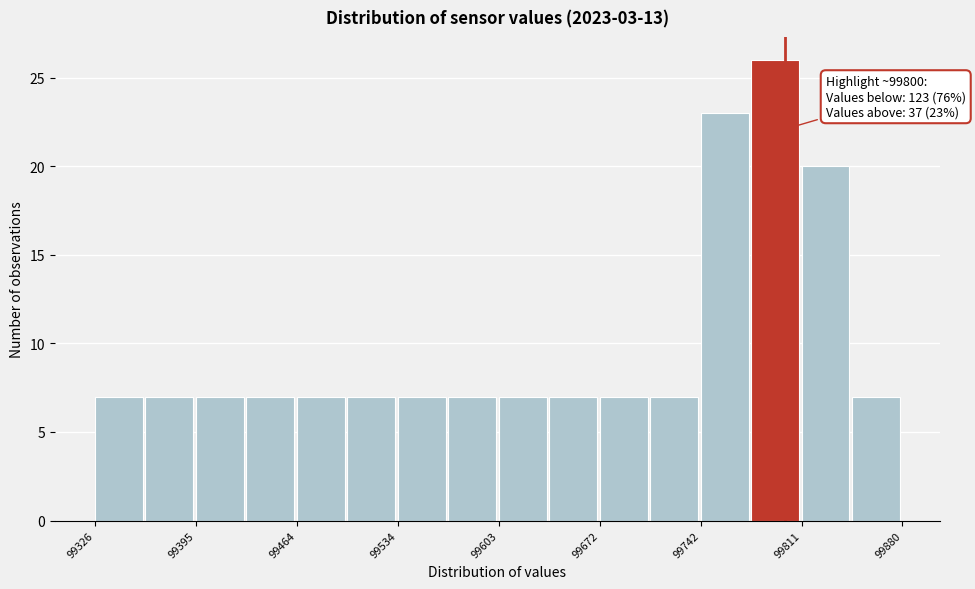

Read against the x-axis, roughly where is the centre of the tallest bar?

99790